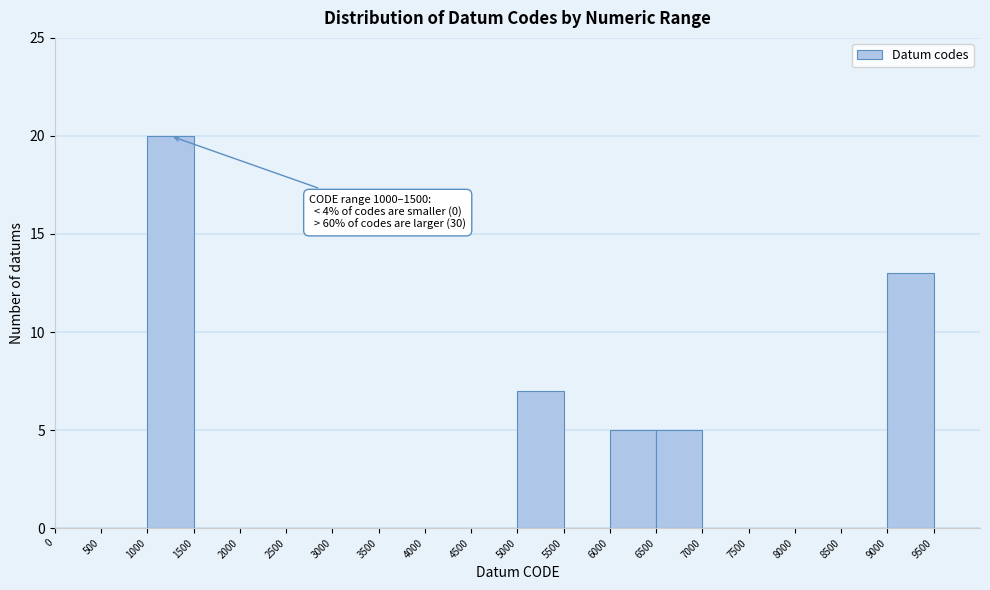

Over which range of the x-axis is the bar tallest?

1000 to 1500